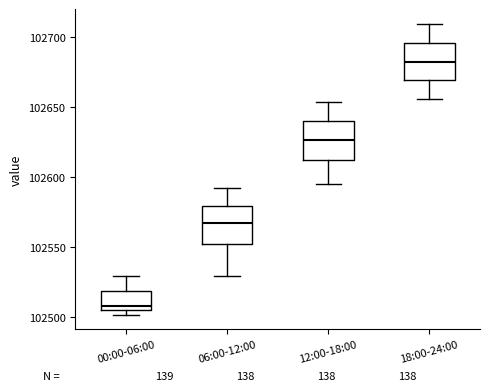

Reading left to right, read every box against the y-axis: the position of its median line, the range the box covers, and the ends of its whiskers. The values are not printed on the chart, so give them approximately, as read against the axis.

00:00-06:00: median 102510, box 102505 to 102520, whiskers 102500 to 102530
06:00-12:00: median 102565, box 102550 to 102580, whiskers 102530 to 102590
12:00-18:00: median 102625, box 102610 to 102640, whiskers 102595 to 102655
18:00-24:00: median 102685, box 102670 to 102695, whiskers 102655 to 102710